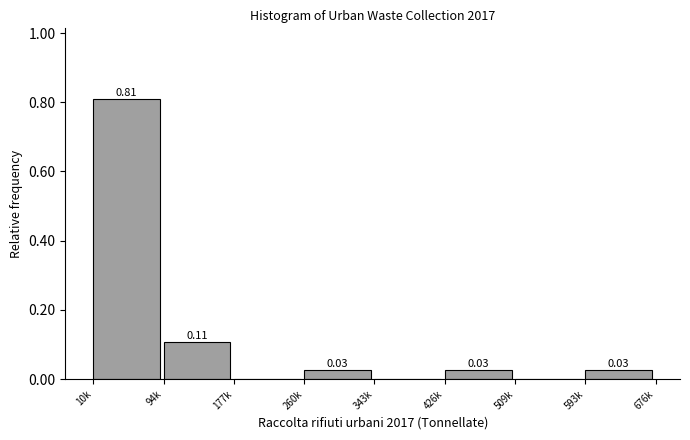

What is the sum of all values?

1.0